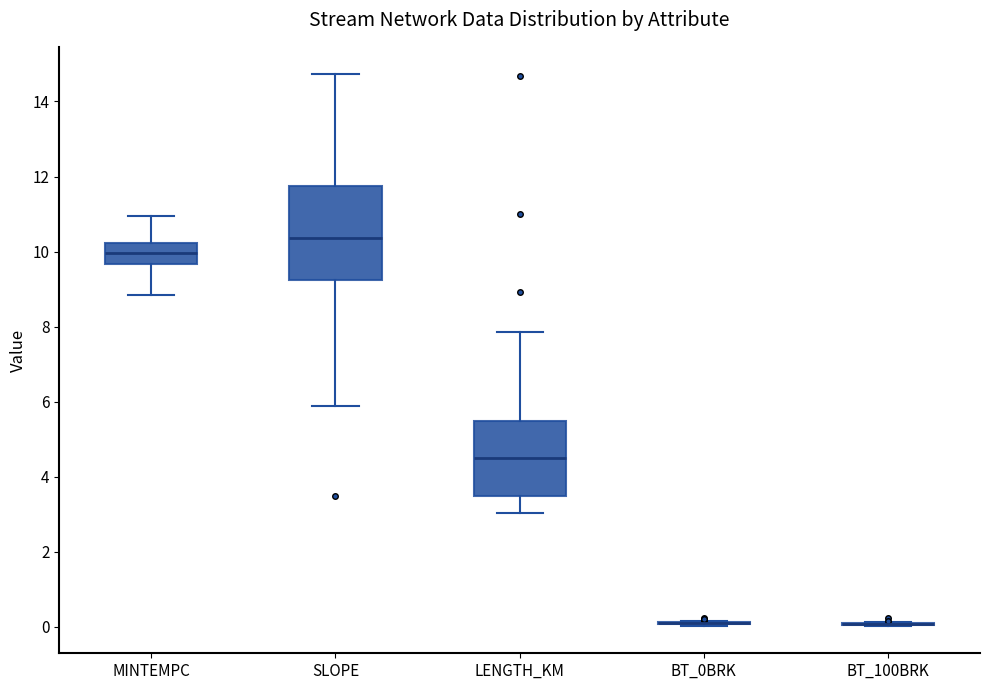

Reading left to right, transcribe this box plot: for each box, give where its median line is, the range the box spans, and where its two whiskers end, as read against the y-axis. The values are not printed on the chart, so give them approximately, as read against the axis.

MINTEMPC: median 10.0, box 9.6 to 10.2, whiskers 8.8 to 11.0
SLOPE: median 10.4, box 9.2 to 11.8, whiskers 5.8 to 14.8
LENGTH_KM: median 4.4, box 3.6 to 5.4, whiskers 3.0 to 7.8
BT_0BRK: box collapsed to a line at 0.0, whiskers 0.0 to 0.2
BT_100BRK: box collapsed to a line at 0.0, whiskers 0.0 to 0.2